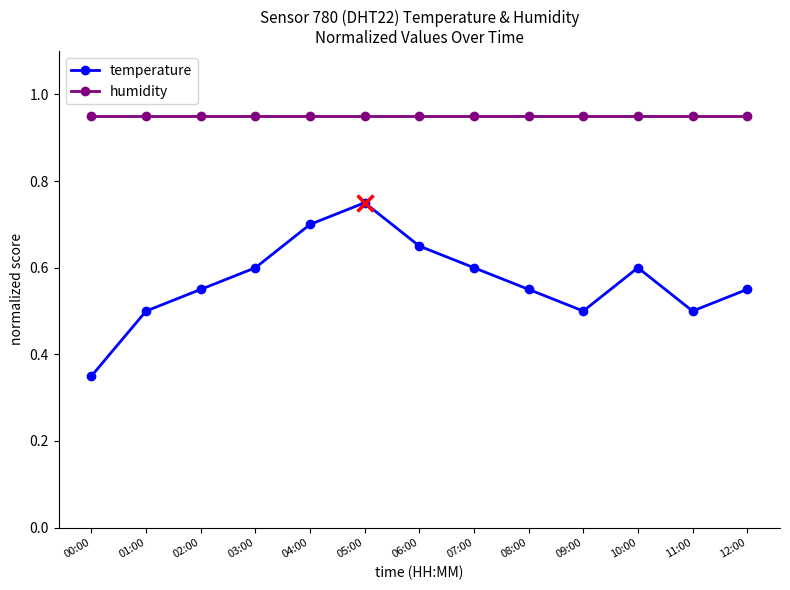

True or false: temperature has a value of 0.6 at 10:00.

True